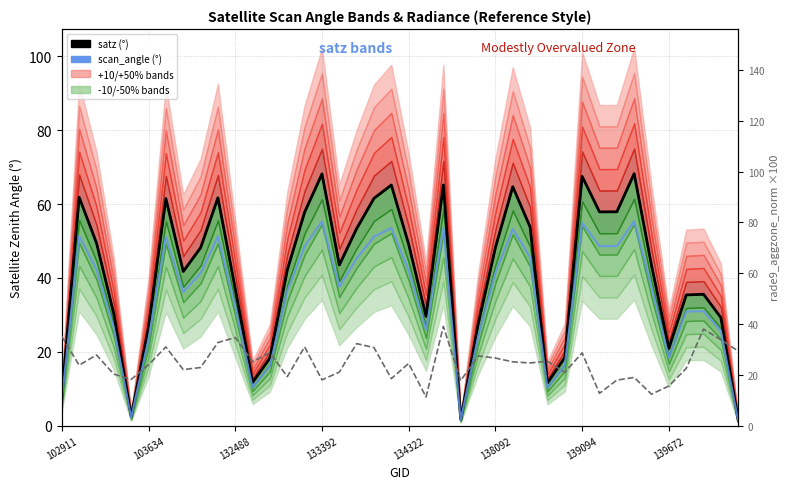

Rank the series by their maximum value, from lowest to highest.

rade9_aggzone_norm ×100, scan_angle (°), satz (°)